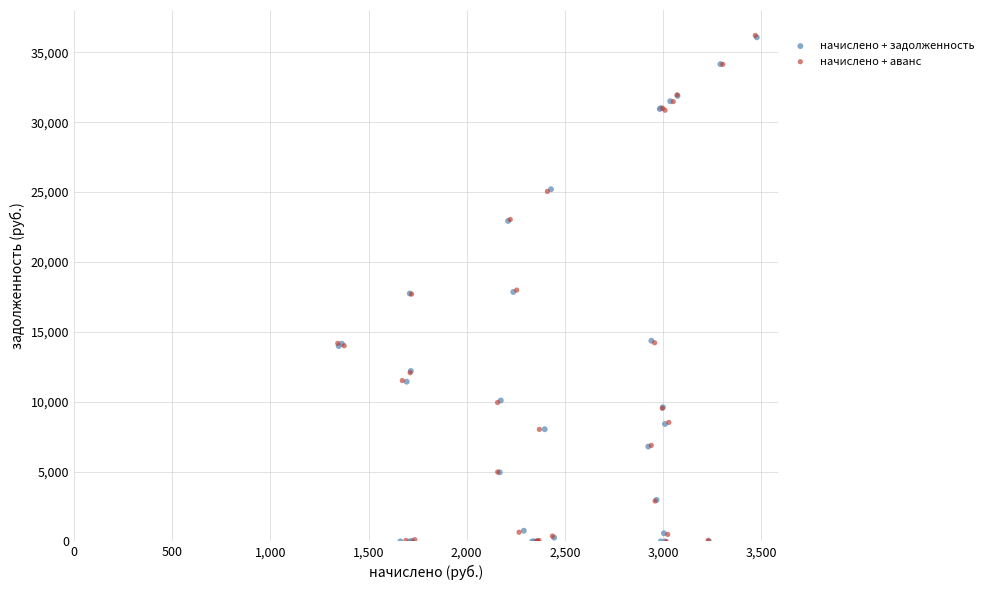

Which series has the widest spread of Y values?

начислено + аванс